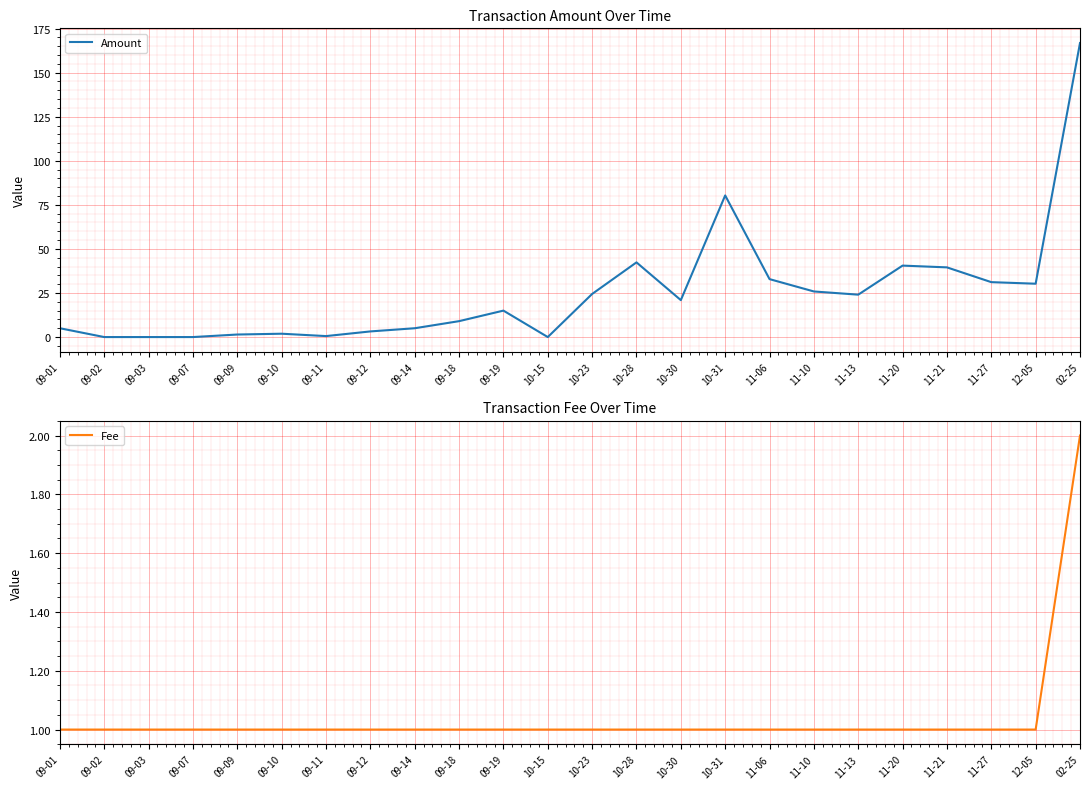

What is the average value of the Fee series?

1.0